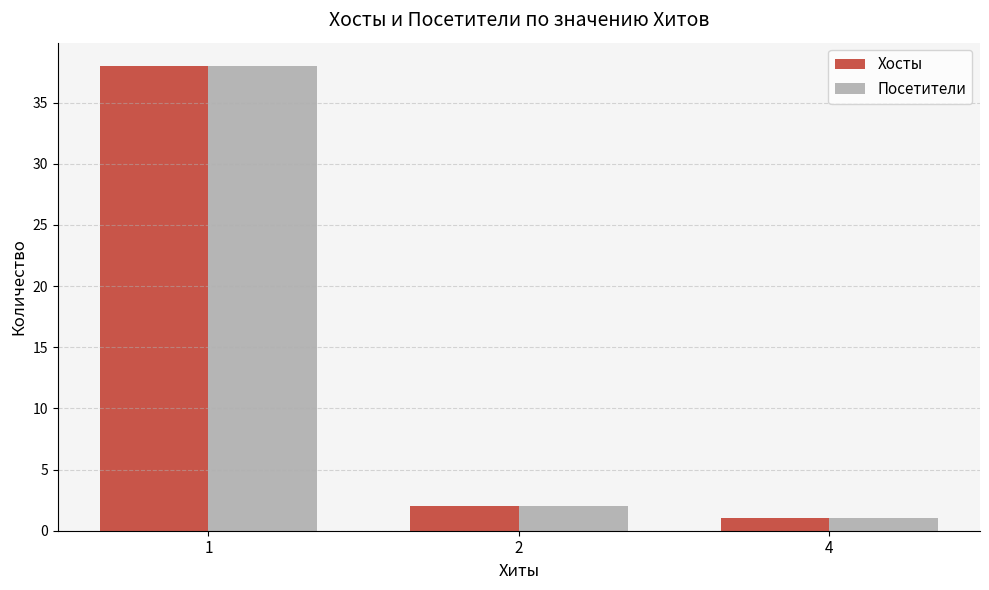

Which label corresponds to the smallest value in the chart?

4